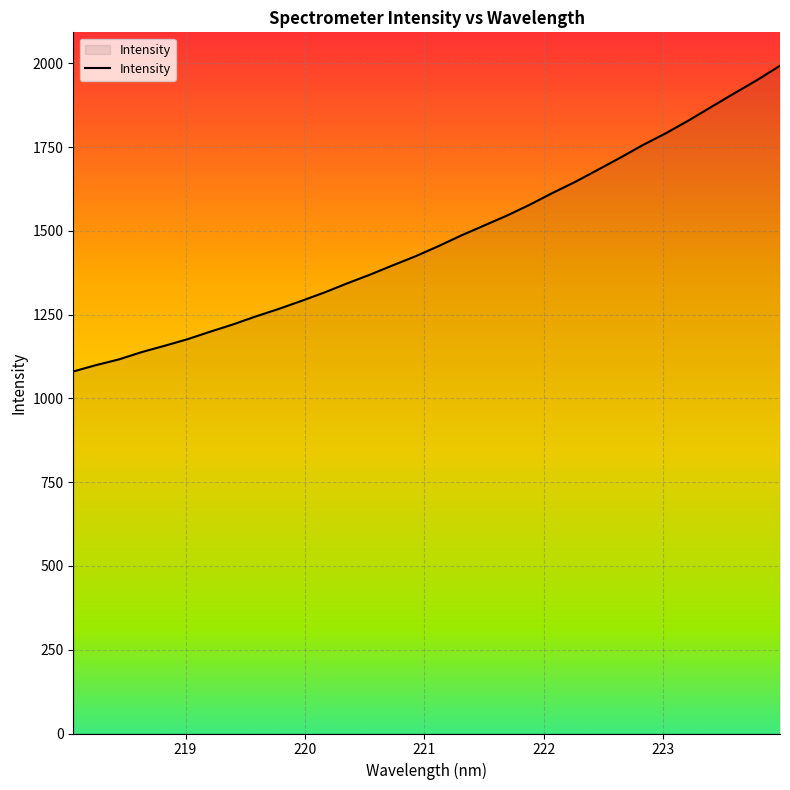

How many lines are shown in the chart?

1